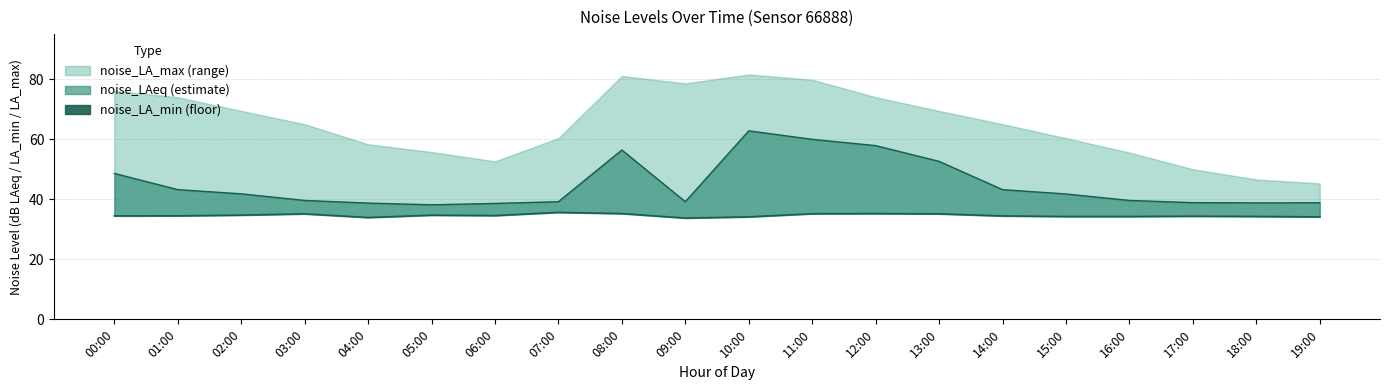

Reading left to right, what are all the values shown in this chart?

34.5	34.5	34.7	35.1	33.9	34.7	34.6	35.6	35.2	33.7	34.1	35.2	35.2	35.1	34.4	34.2	34.2	34.4	34.3	34.1